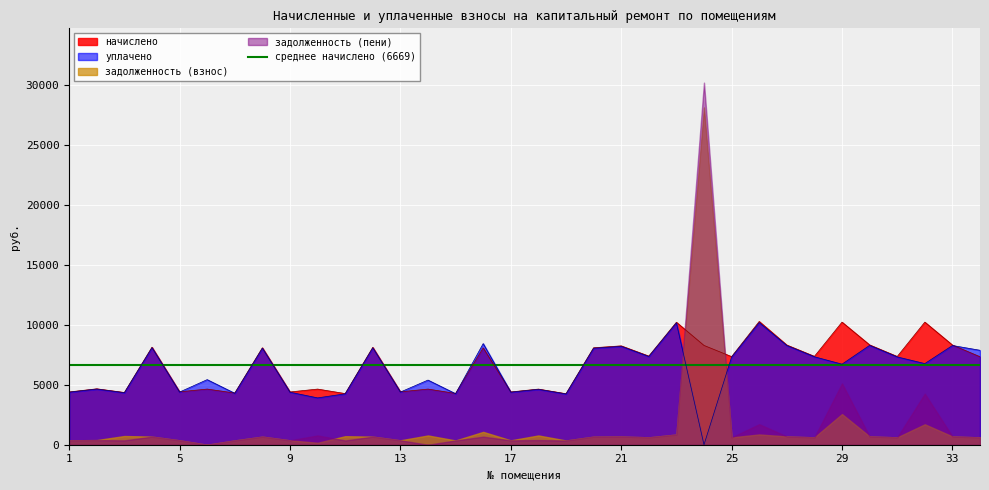

What is the sum of the уплачено values at 8 and 33?

16342.2